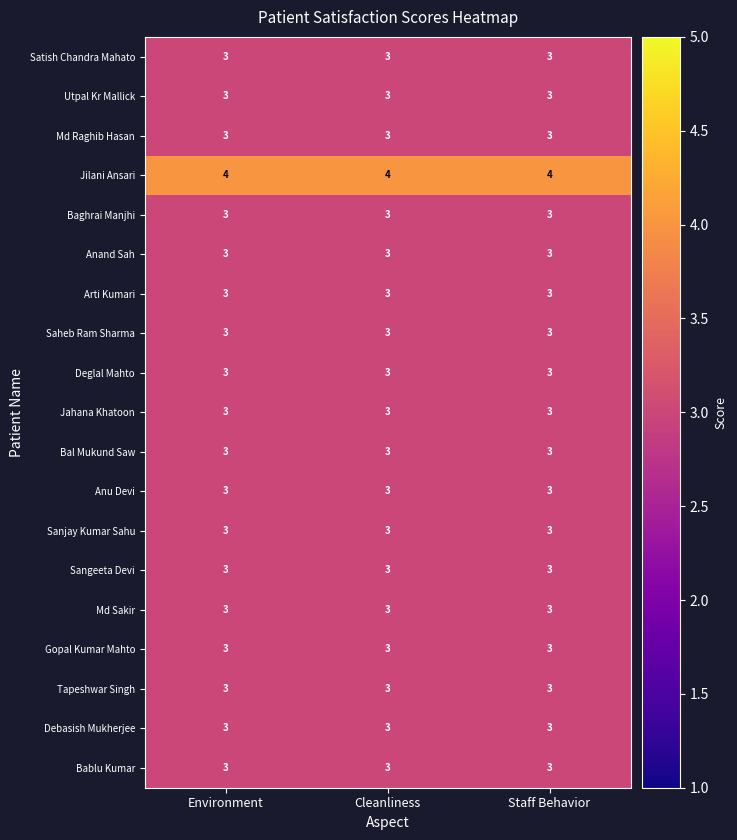

What is the sum of the Bablu Kumar values at Staff Behavior and Cleanliness?

6